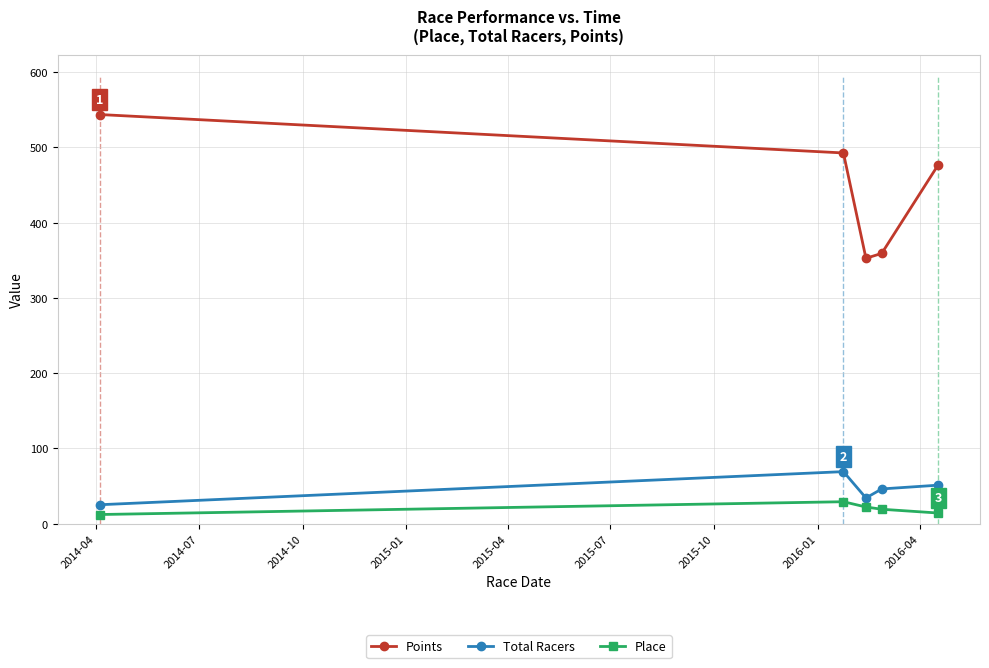

Which series has the largest total across all categories?

Points